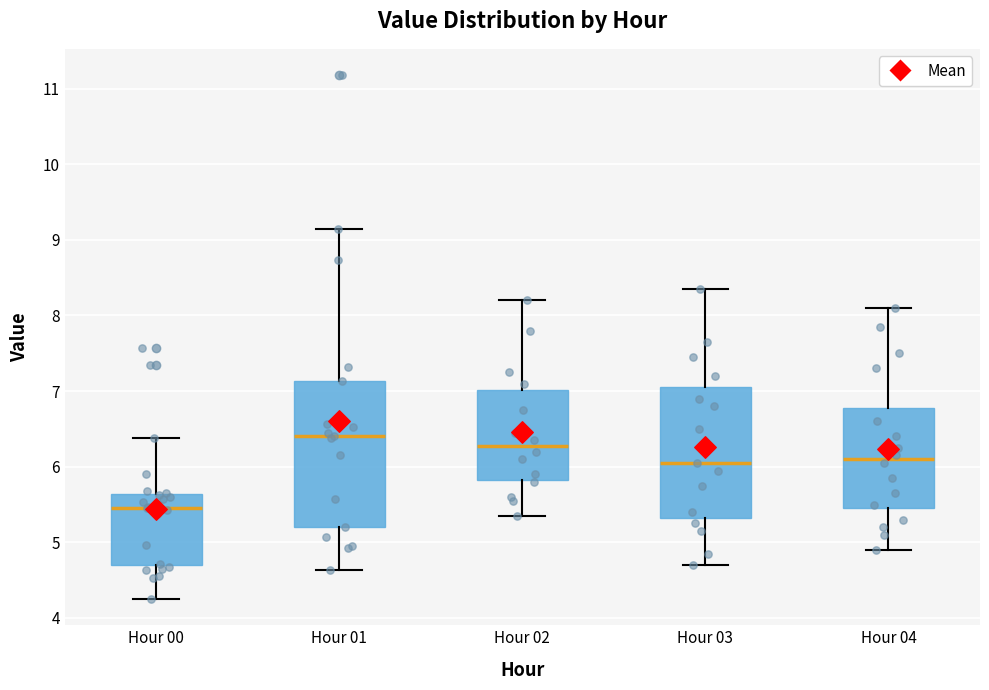

Where does the upper whisker of the box for Hour 00 end on the y-axis? The values are not printed on the chart, so give them approximately, as read against the axis.

6.4